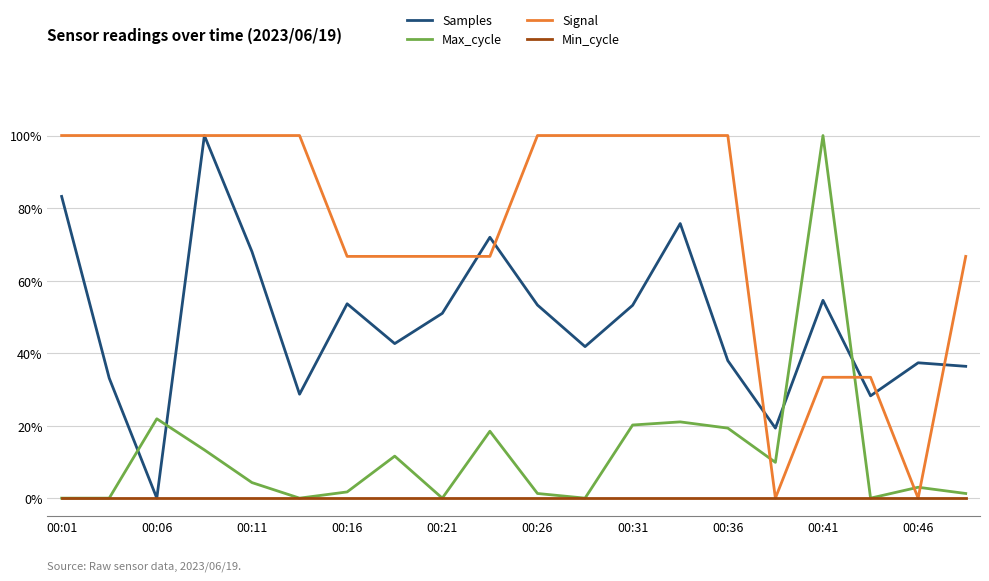

What are all the series names shown in the legend?

Samples, Max_cycle, Signal, Min_cycle